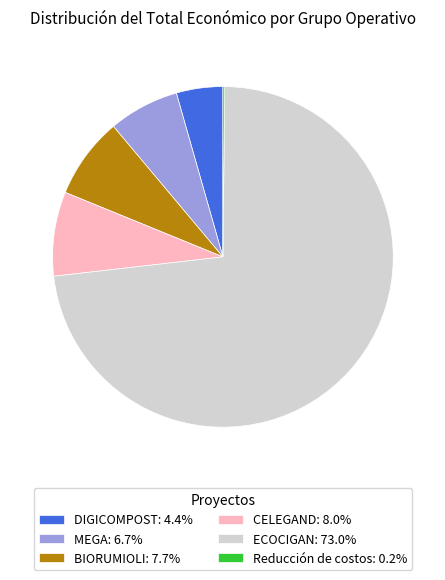

Do DIGICOMPOST: 4.4% and BIORUMIOLI: 7.7% together represent more than half of the pie?

No